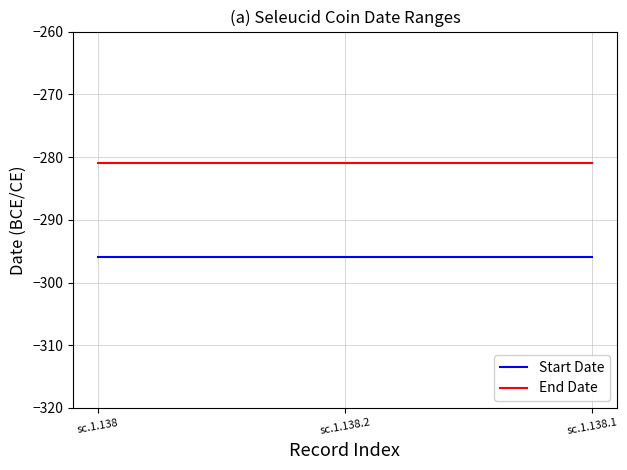

Is the value of End Date at sc.1.138.1 greater than the value of Start Date at sc.1.138?

Yes